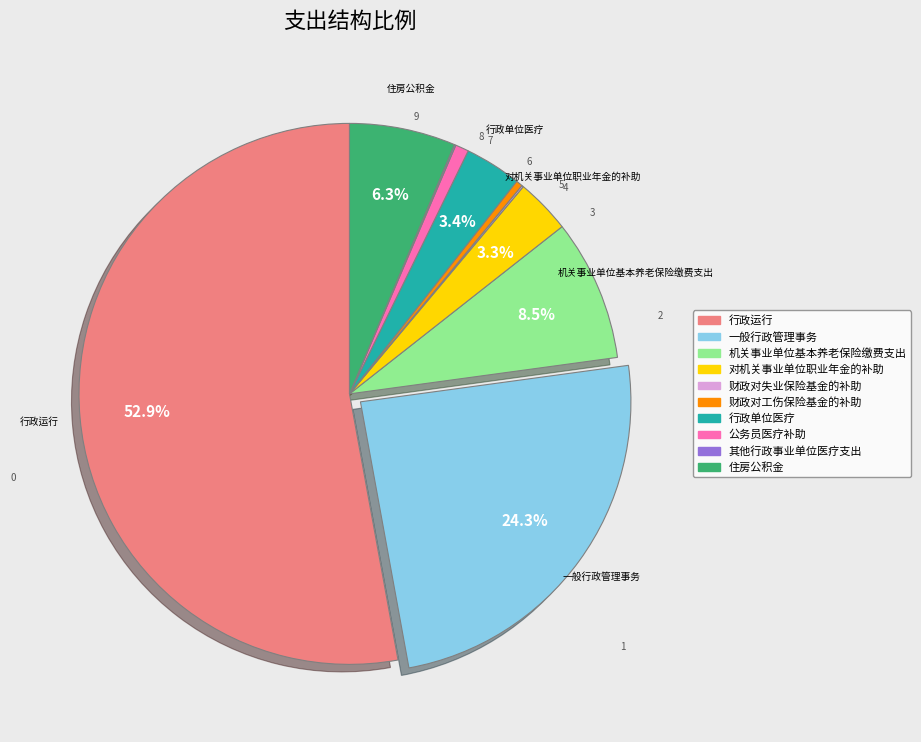

What is the largest slice in the pie chart?

行政运行